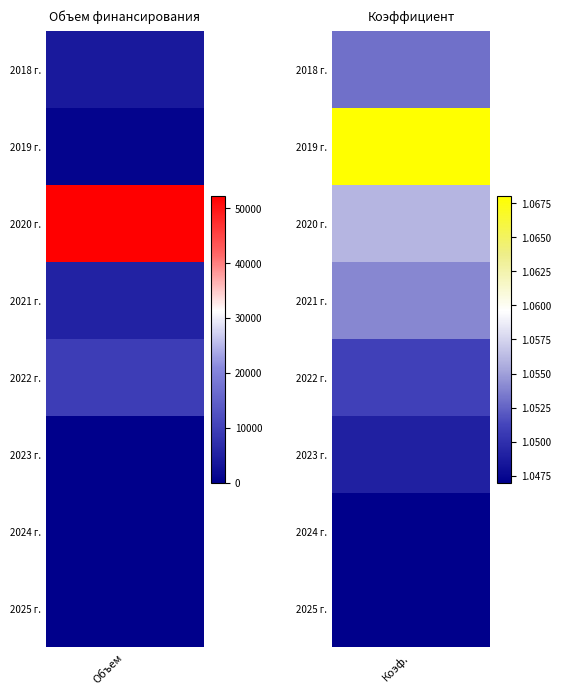

The value of 2022 г. at 1 is 1.1. True or false?

True